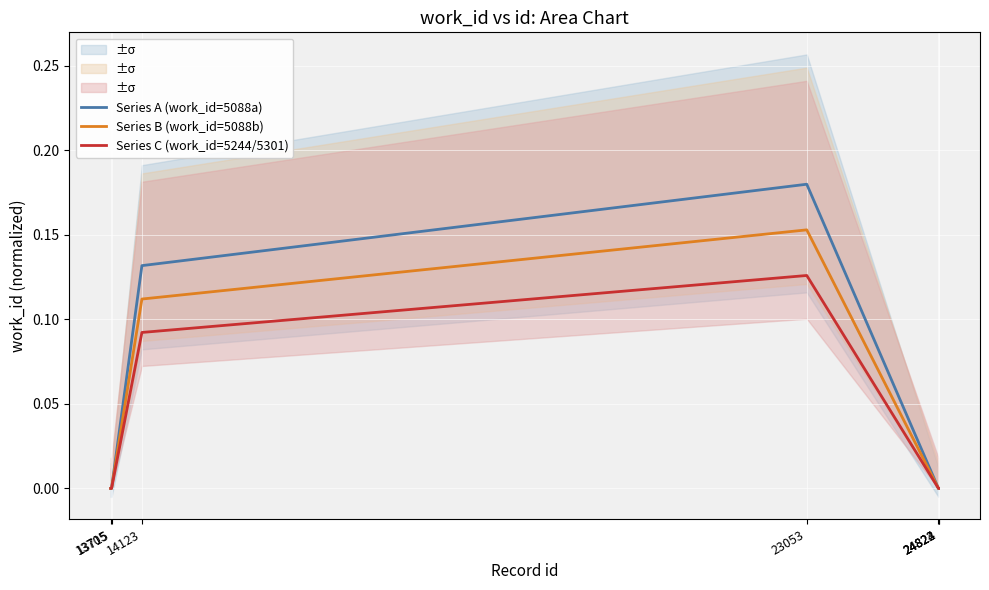

True or false: Series B (work_id=5088b) and Series C (work_id=5244/5301) cross at least once.

False